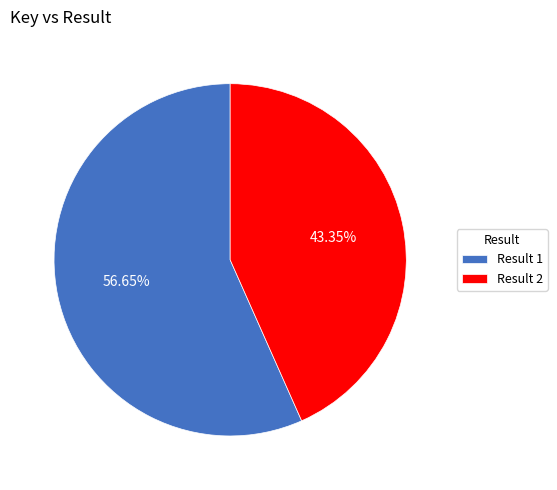

Which category has the biggest portion of the pie?

Result 1